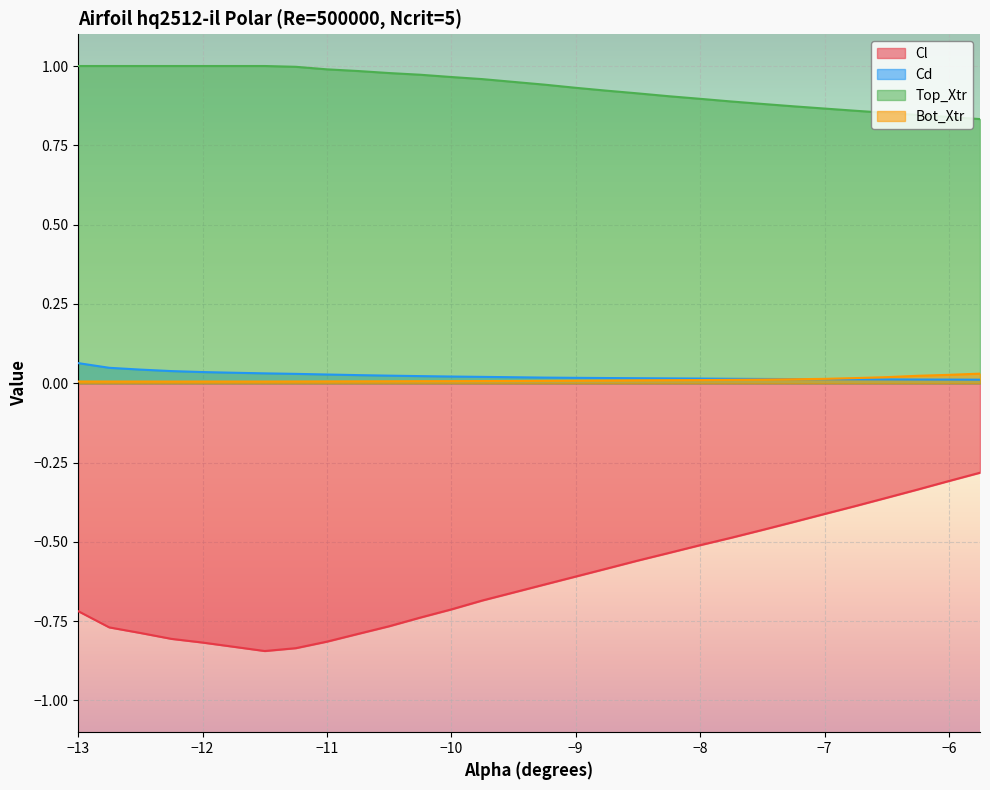

What is the value of the Cl point at the 23rd from the left?

-0.5